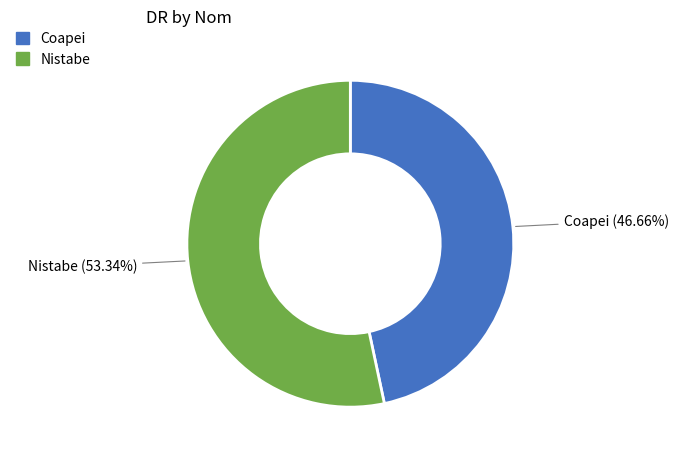

How much of the chart is everything except Nistabe?

46.7%